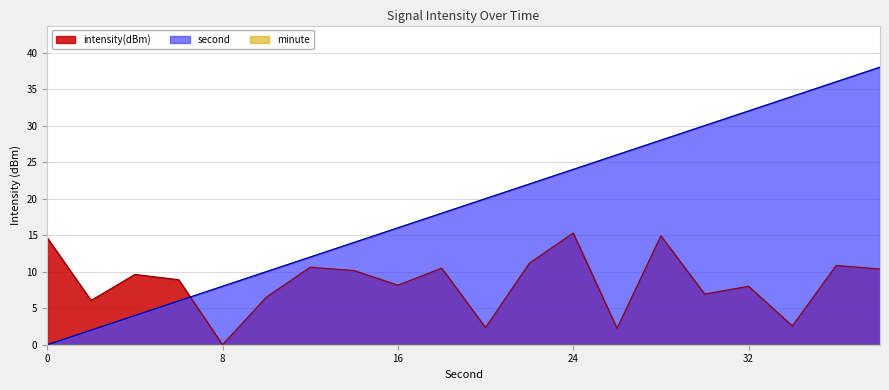

What is the sum of all second values?

380.0